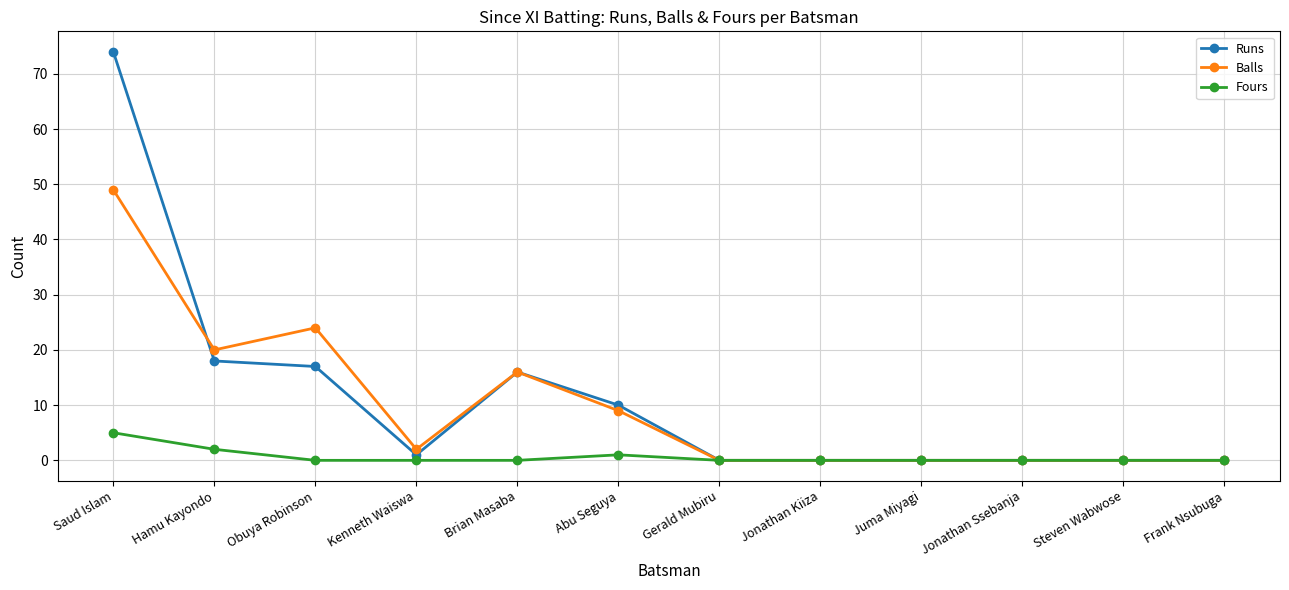

At which label does Fours reach its peak?

Saud Islam